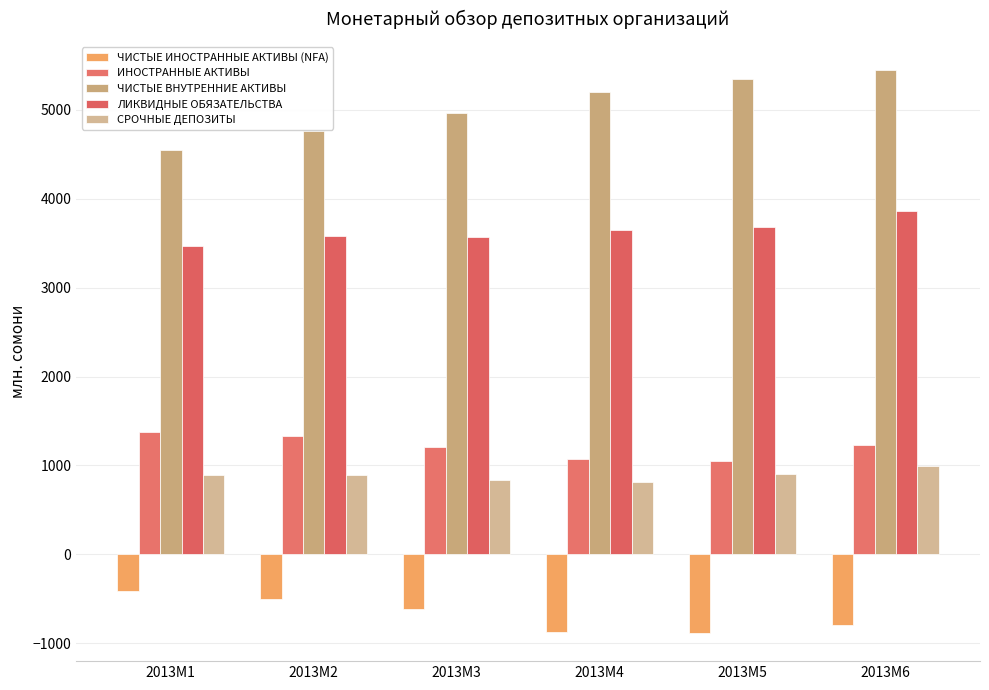

Is the value of ЧИСТЫЕ ИНОСТРАННЫЕ АКТИВЫ (NFA) at 2013M5 greater than the value of ЛИКВИДНЫЕ ОБЯЗАТЕЛЬСТВА at 2013M2?

No